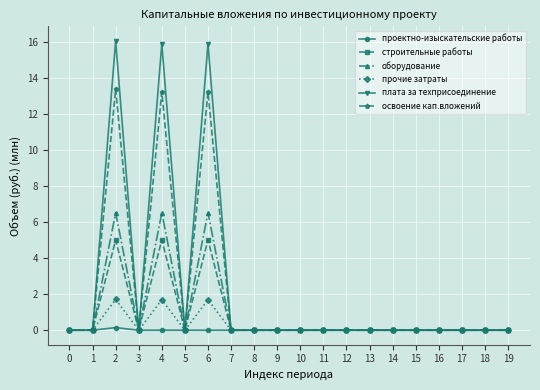

At which category does строительные работы reach its first local peak?

2